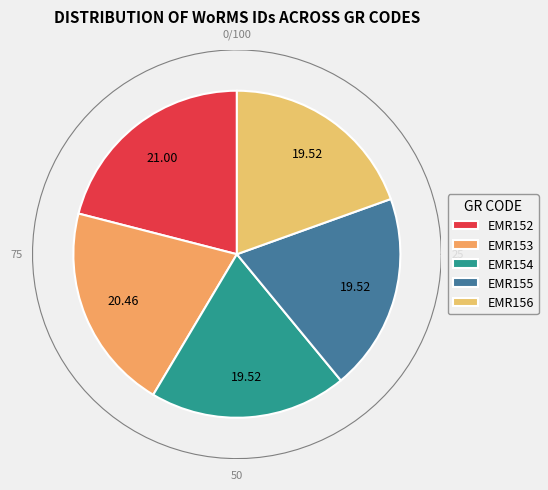

Does EMR156 account for over 50% of the chart?

No